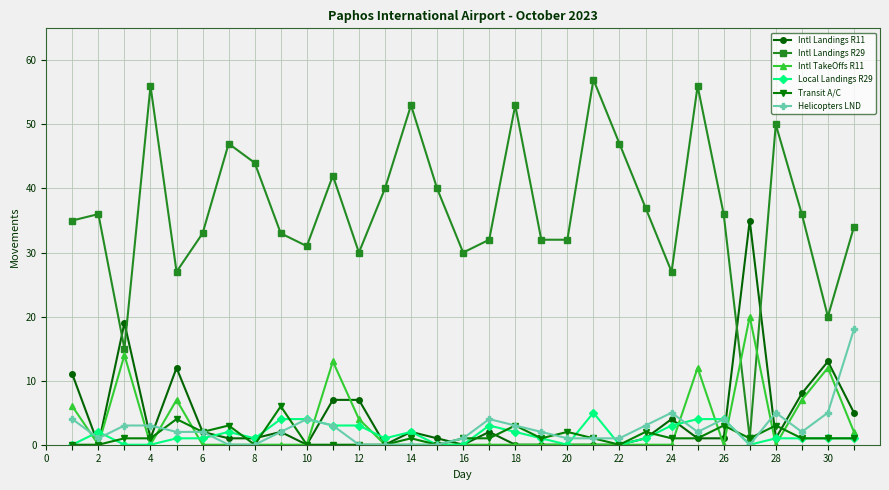

True or false: Local Landings R29 has more than 1 interior local peaks.

True